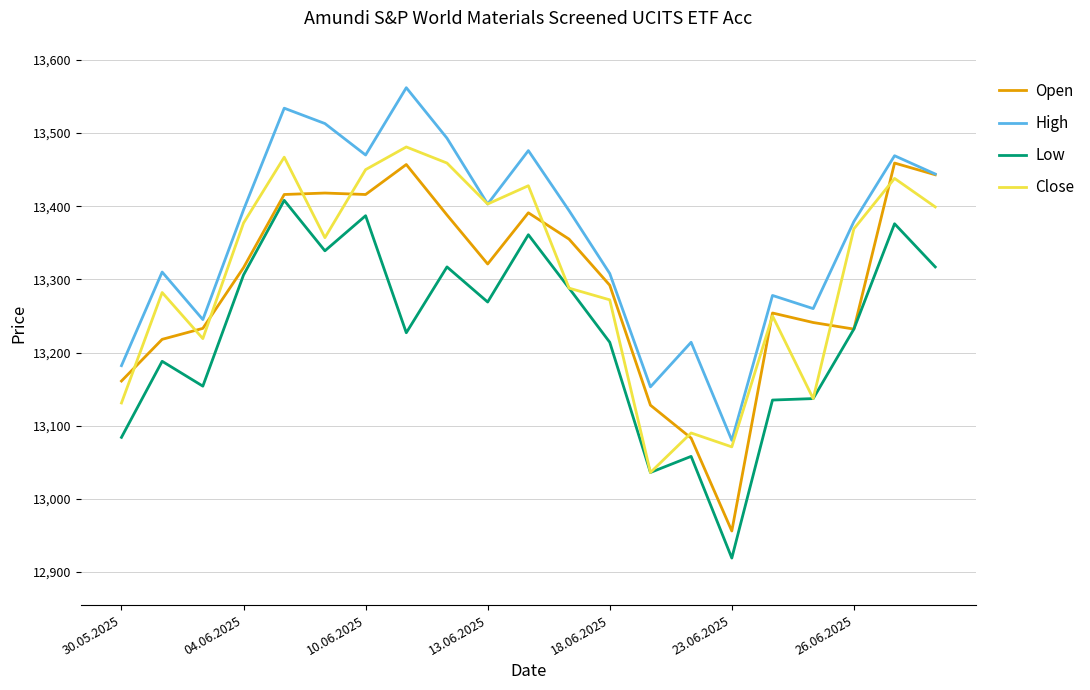

Which series has the largest total across all categories?

High